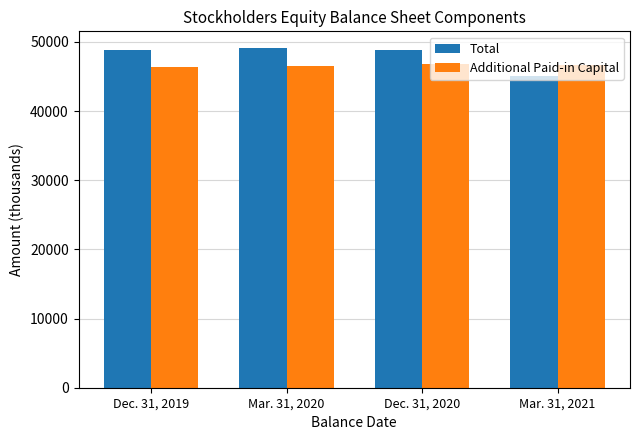

At how many categories does at least one series exceed 45333?

4